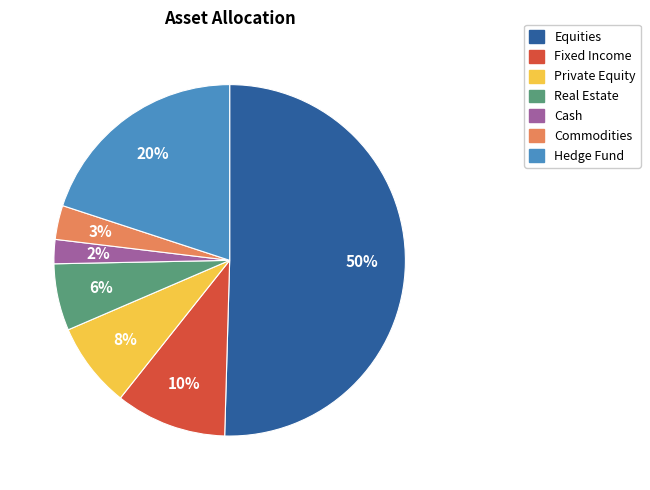

Which category has the smallest portion of the pie?

Cash